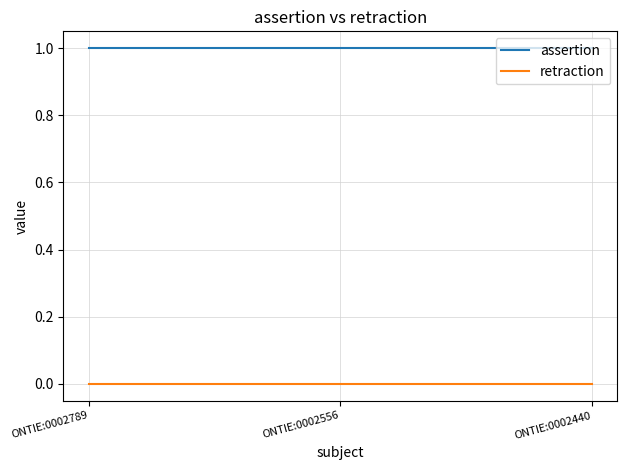

Is the value of retraction at ONTIE:0002556 greater than the value of assertion at ONTIE:0002789?

No